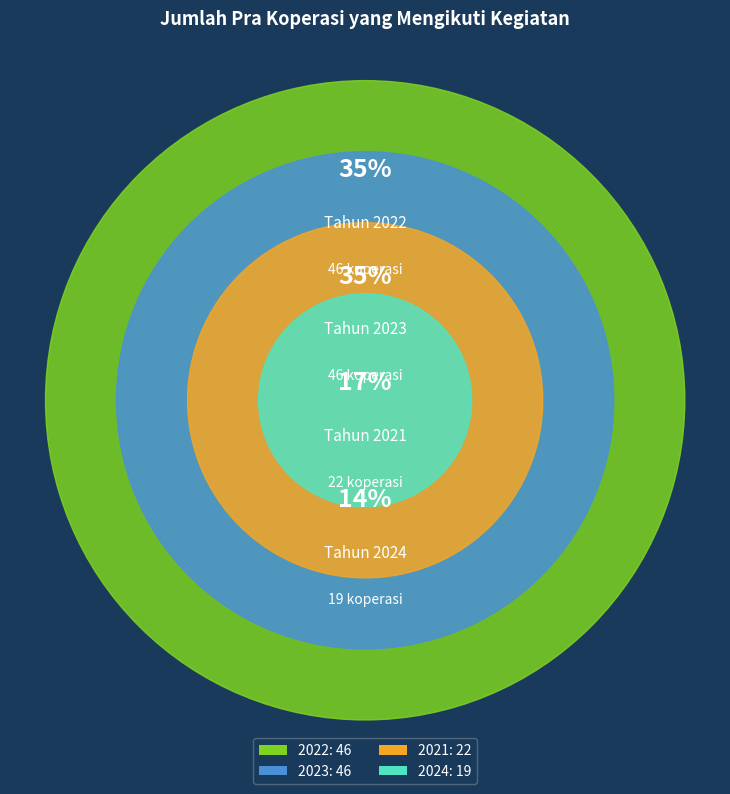

The 2023 slice represents 49% of the pie. True or false?

False